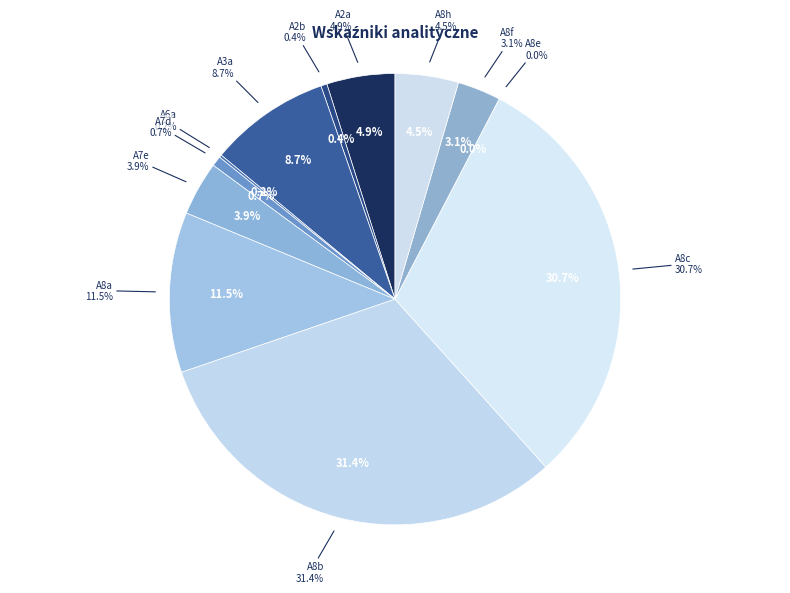

To the nearest percent, what is the combined percentage of A8c and A8h?

35%